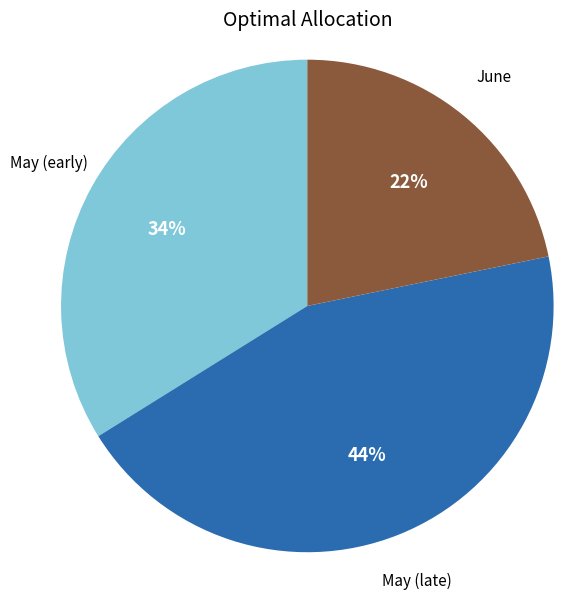

To the nearest percent, what is the average slice percentage?

33%